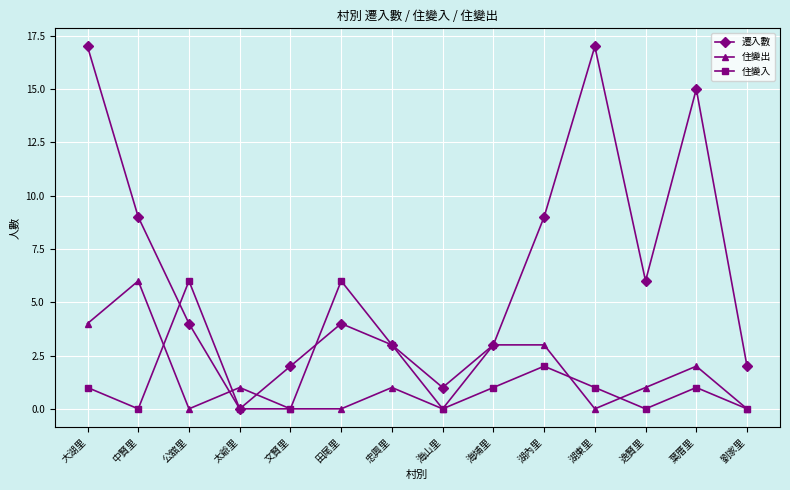

At 公舘里, list the series in order from largest to smallest.

住變入, 遷入數, 住變出